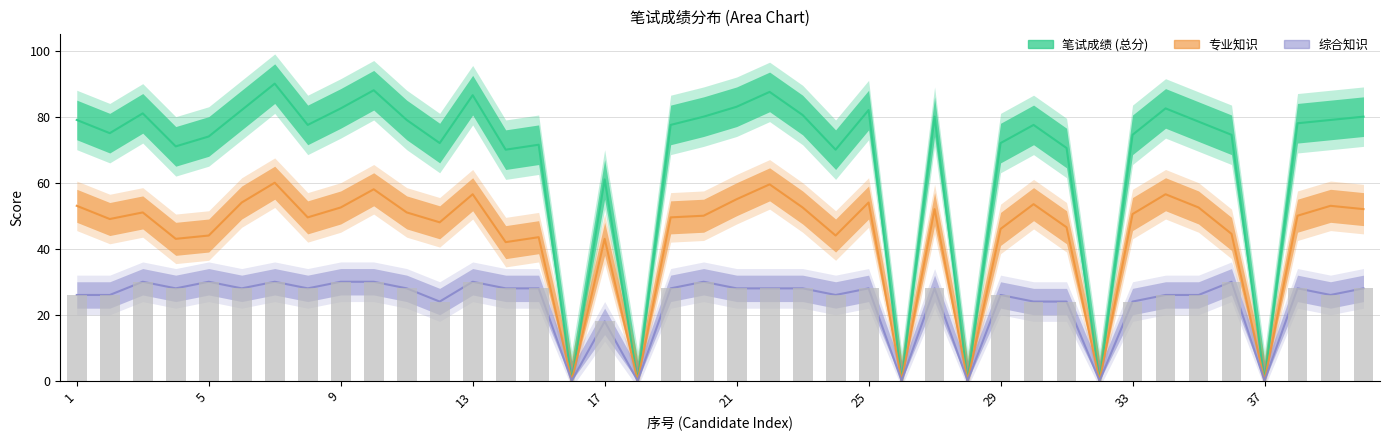

Which series has the largest total across all categories?

笔试成绩